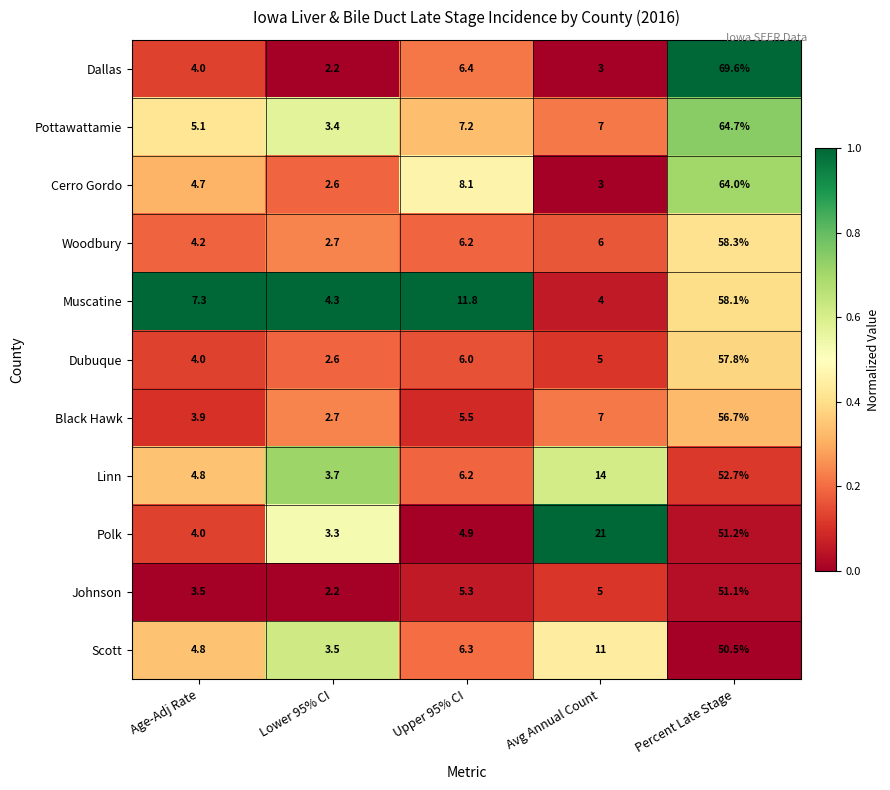

Is it true that Black Hawk equals 5.5 at Upper 95% CI?

True